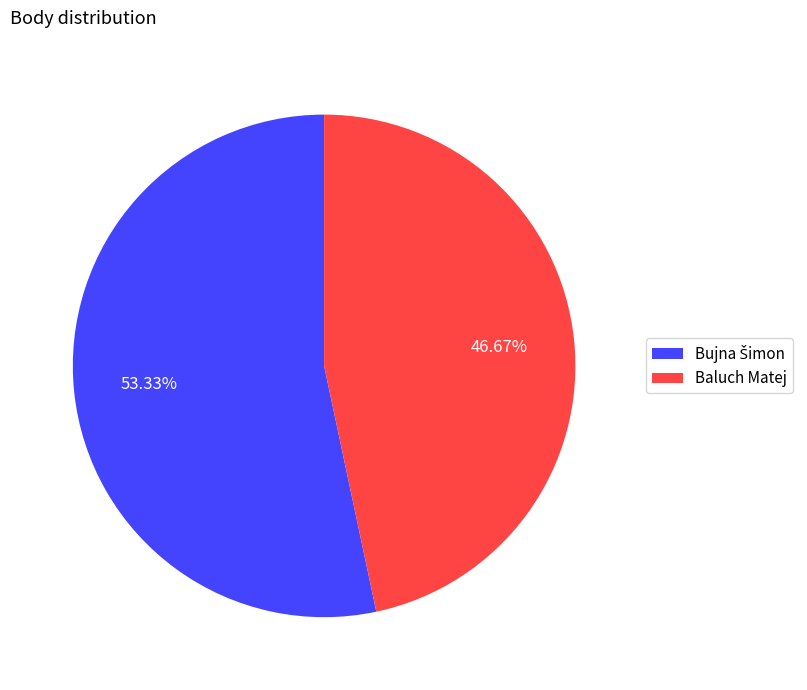

The Baluch Matej slice represents 38% of the pie. True or false?

False